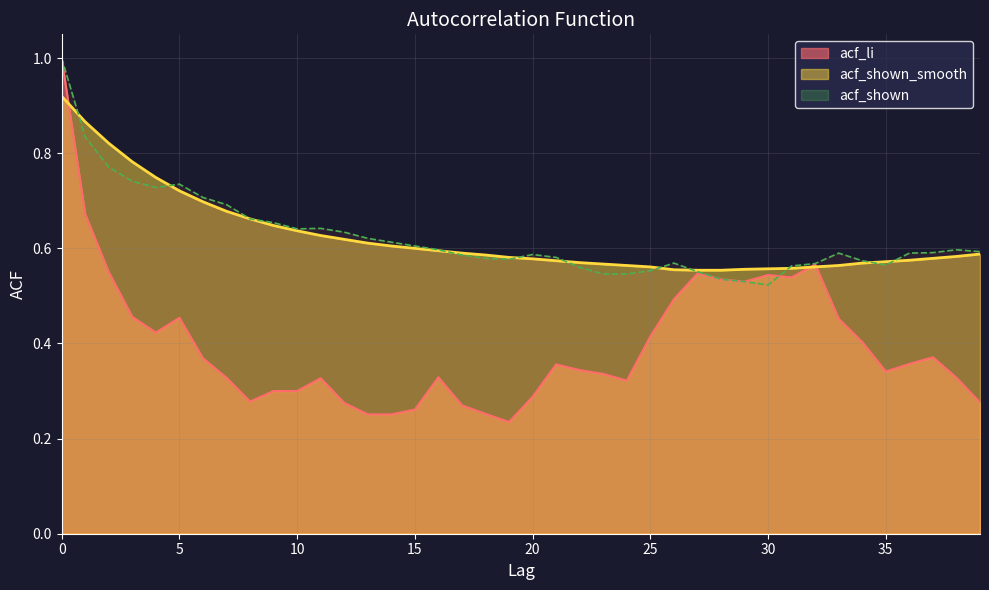

At which label does acf_li reach its minimum?

19